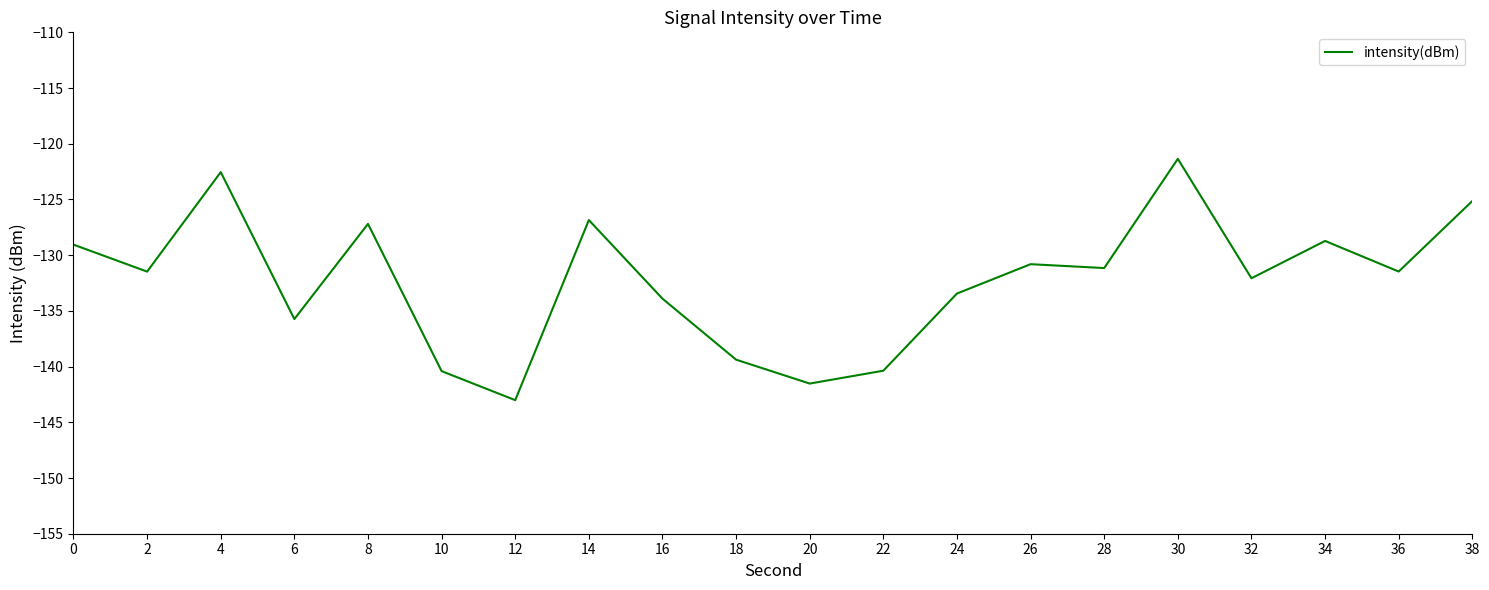

Reading left to right, extract all data points from this chart.

0=-129.1	2=-131.5	4=-122.5	6=-135.7	8=-127.2	10=-140.4	12=-143.0	14=-126.8	16=-133.9	18=-139.4	20=-141.5	22=-140.4	24=-133.4	26=-130.8	28=-131.2	30=-121.4	32=-132.1	34=-128.7	36=-131.5	38=-125.1